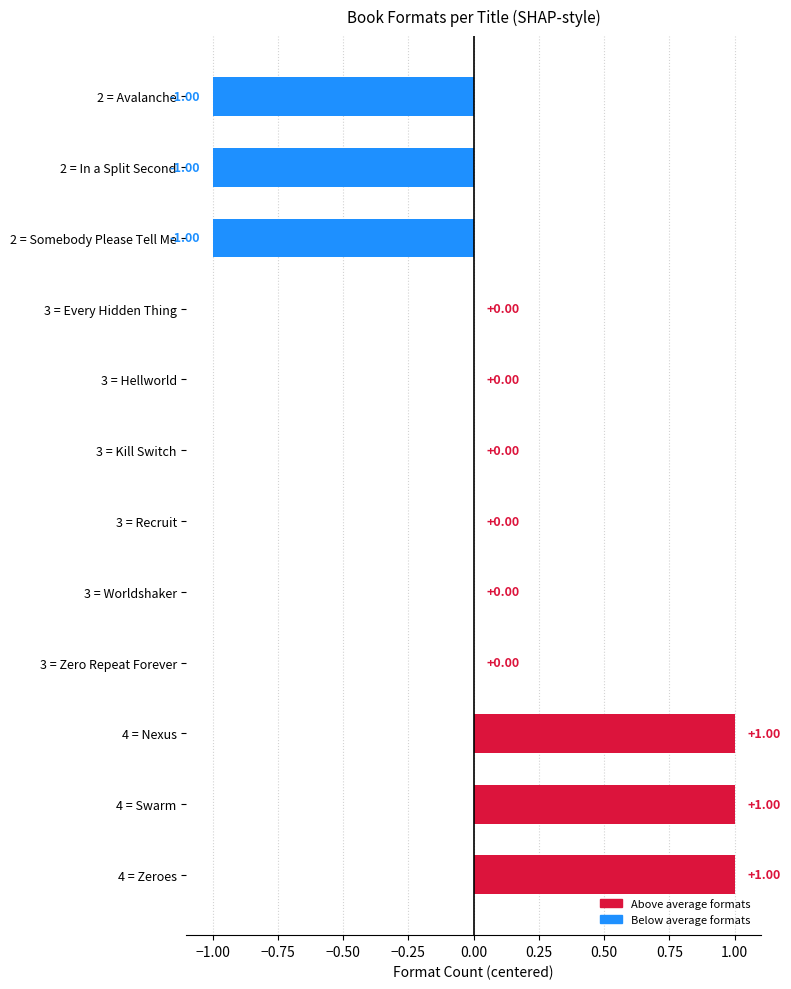

Between 3 = Zero Repeat Forever and 2 = In a Split Second, which is larger?

3 = Zero Repeat Forever